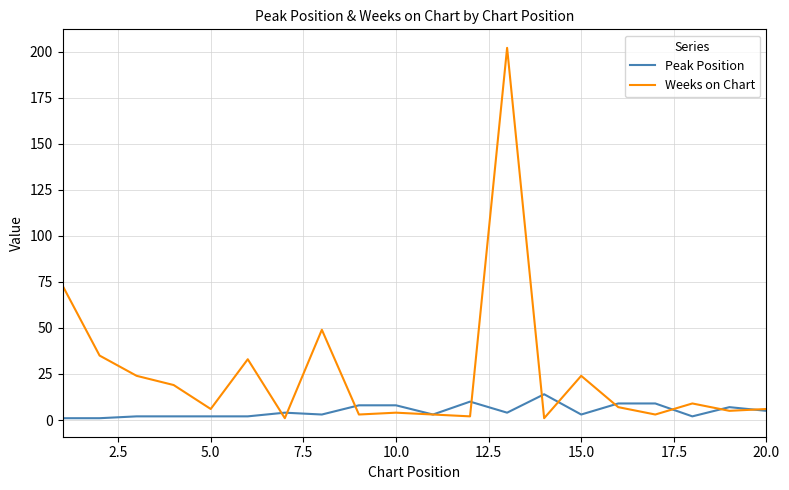

What is the difference between the maximum and minimum values in the Weeks on Chart series?

201